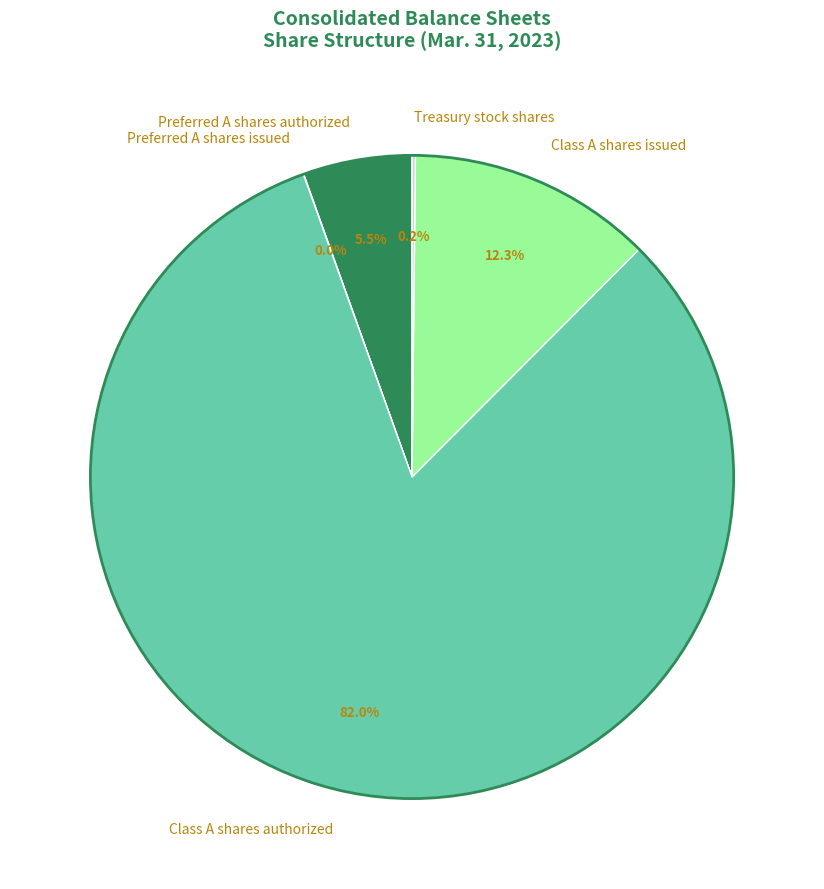

What percentage is NOT represented by Class A shares issued?

87.7%